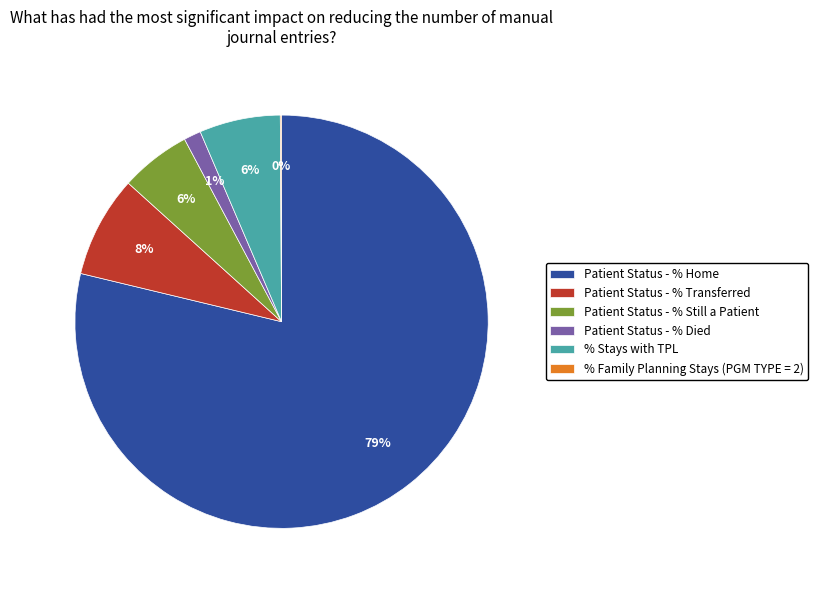

To the nearest percent, what percentage of the pie is % Stays with TPL?

6%